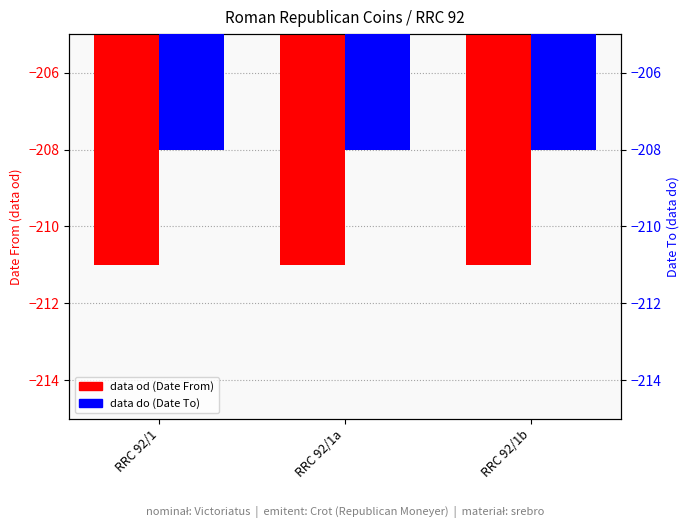

Which series changed the most between RRC 92/1a and RRC 92/1b?

data od